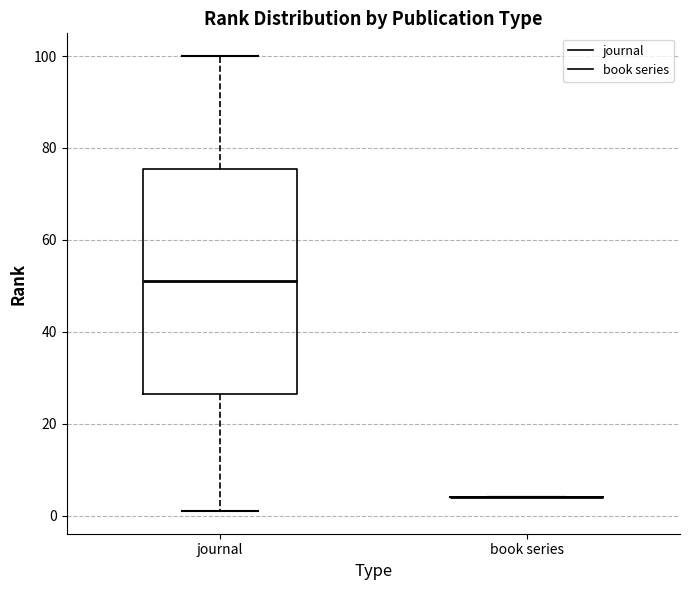

Reading left to right, transcribe this box plot: for each box, give where its median line is, the range the box spans, and where its two whiskers end, as read against the y-axis. The values are not printed on the chart, so give them approximately, as read against the axis.

journal: median 52, box 26 to 76, whiskers 2 to 100
book series: box collapsed to a line at 4, whiskers 4 to 4